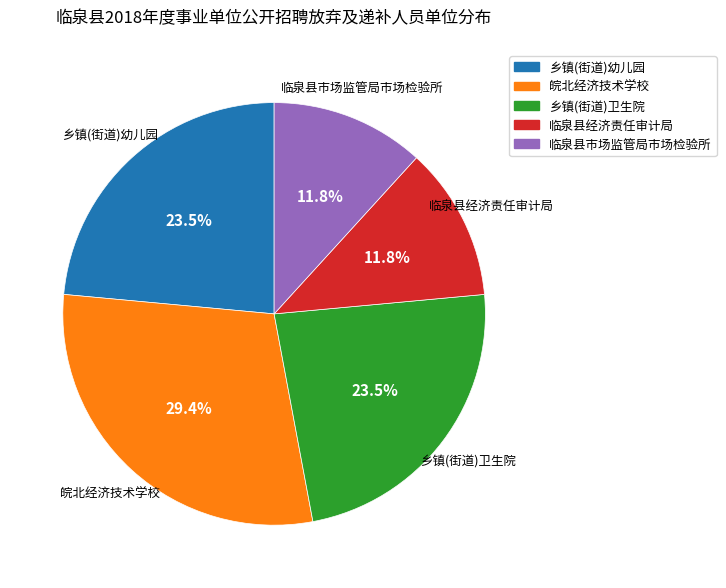

True or false: 临泉县经济责任审计局 accounts for 26% of the total.

False